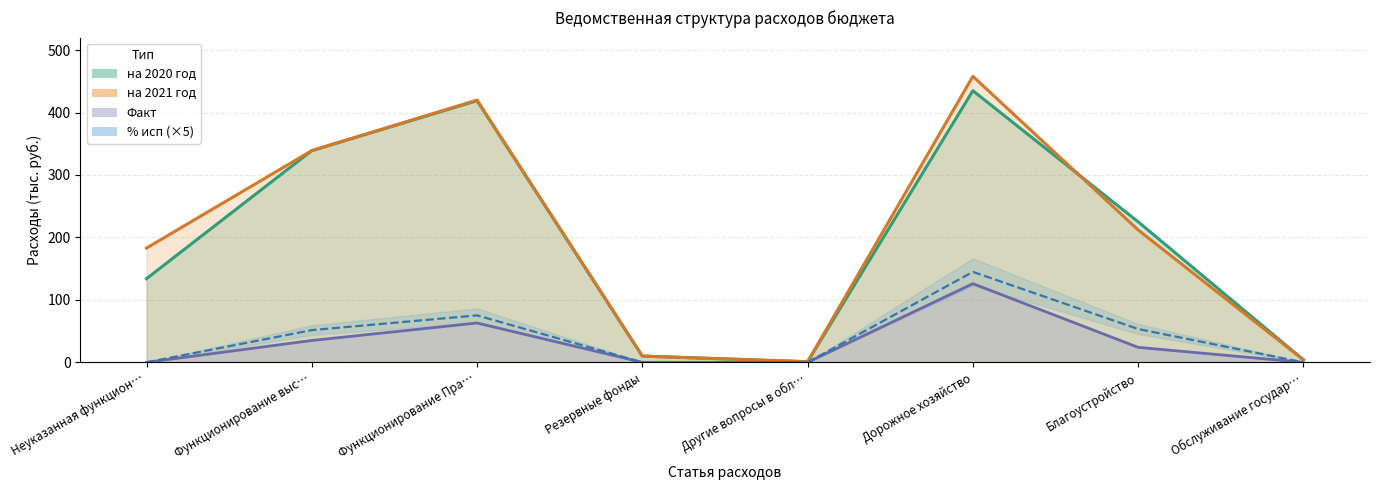

After their last crossing, which series has the higher values: на 2021 год or на 2020 год?

на 2020 год